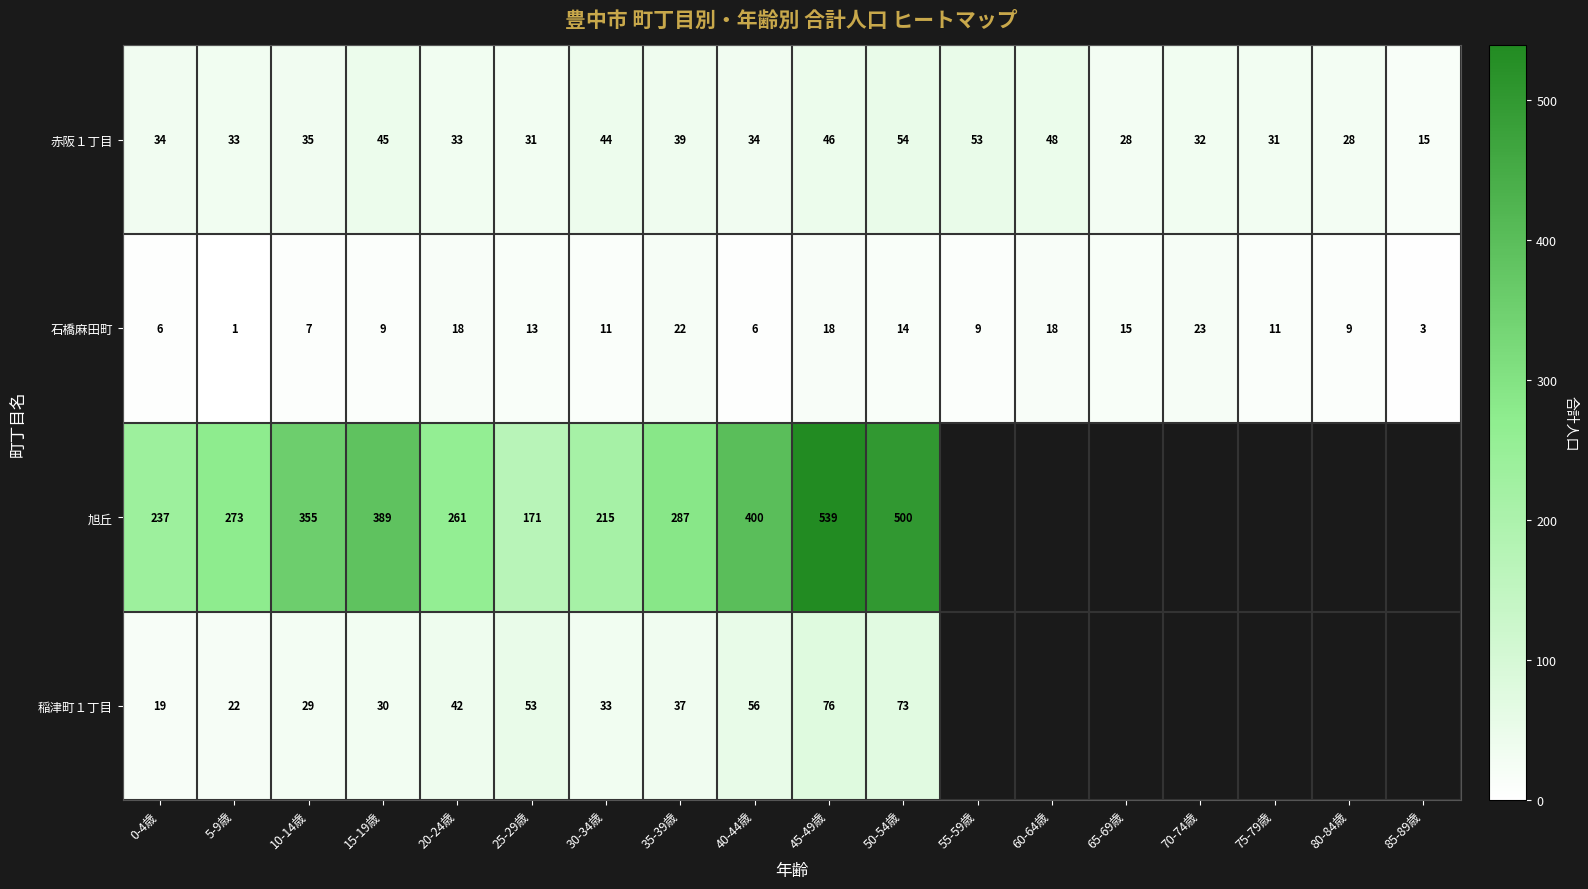

What is the difference between the highest and lowest values at 45-49歳?

521